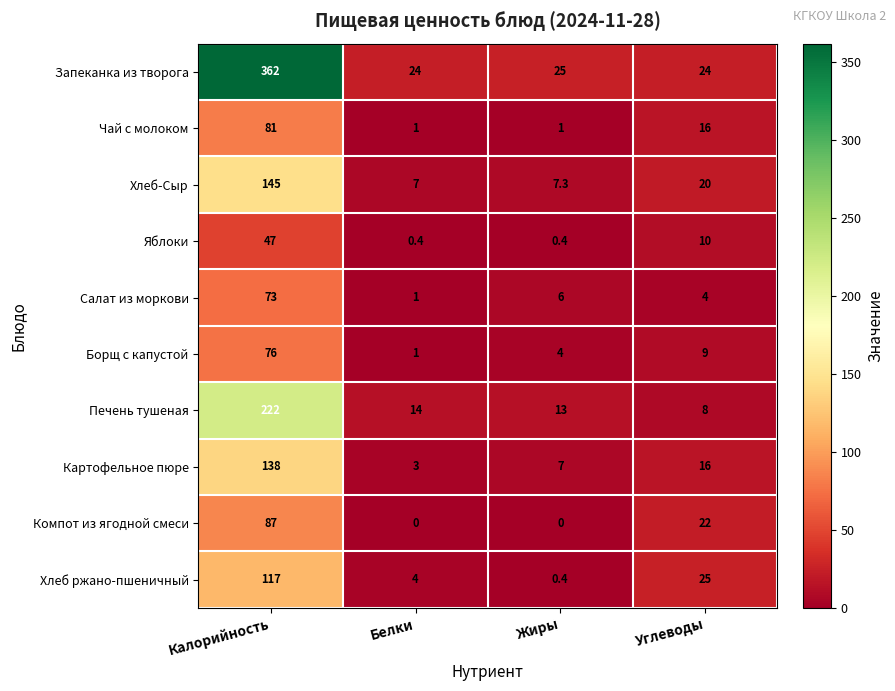

What is the sum of the Печень тушеная values at Жиры and Калорийность?

235.0